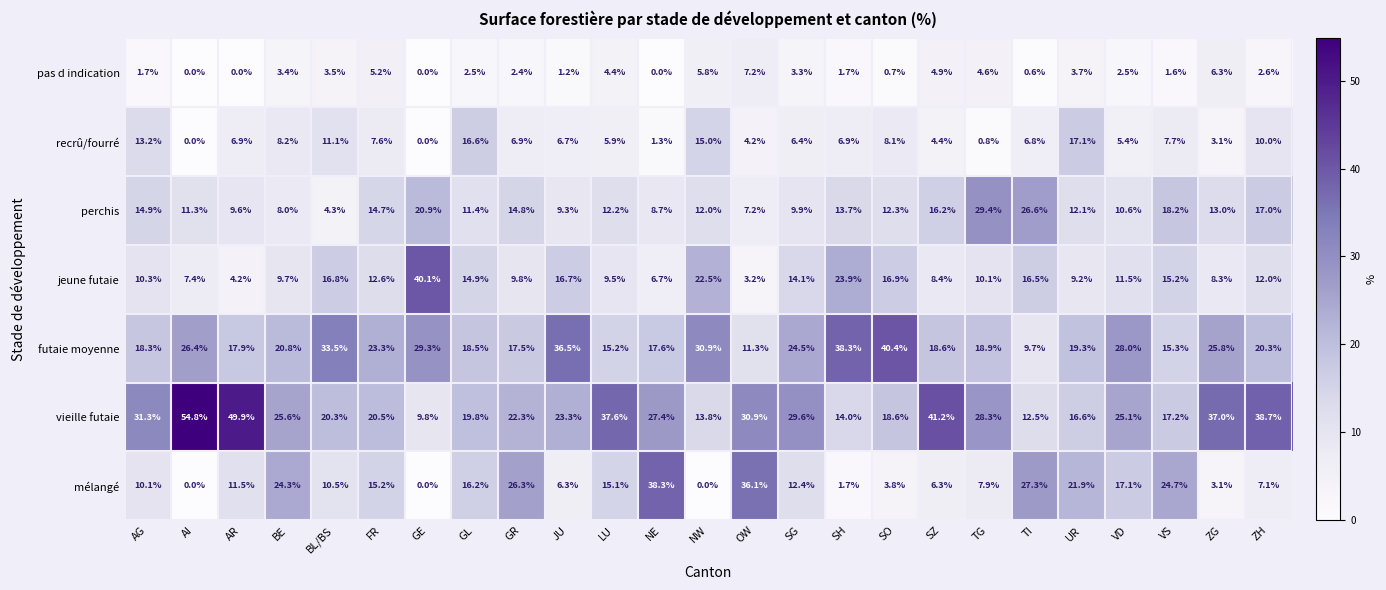

At how many categories does at least one series exceed 45?

2